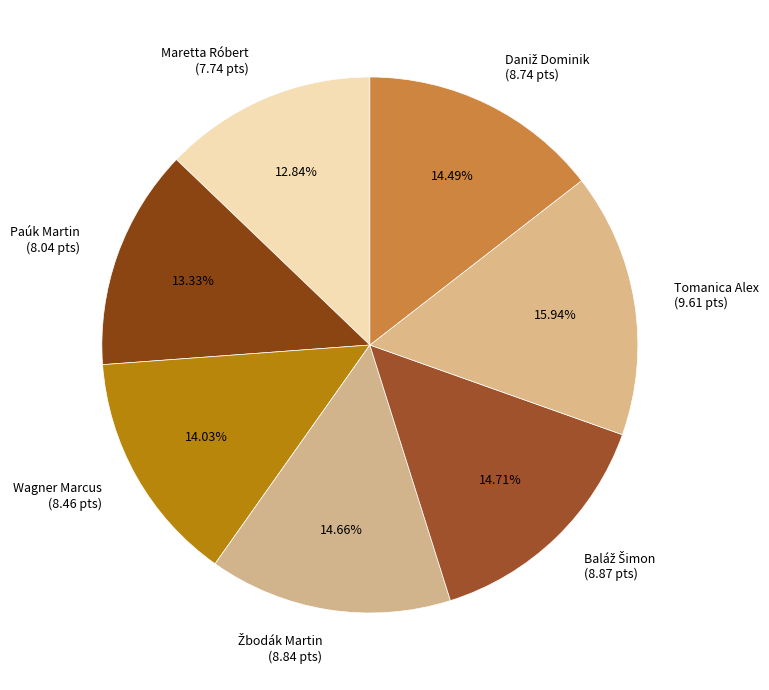

Combined, do Wagner Marcus (8.46 pts) and Paúk Martin (8.04 pts) account for over 50%?

No